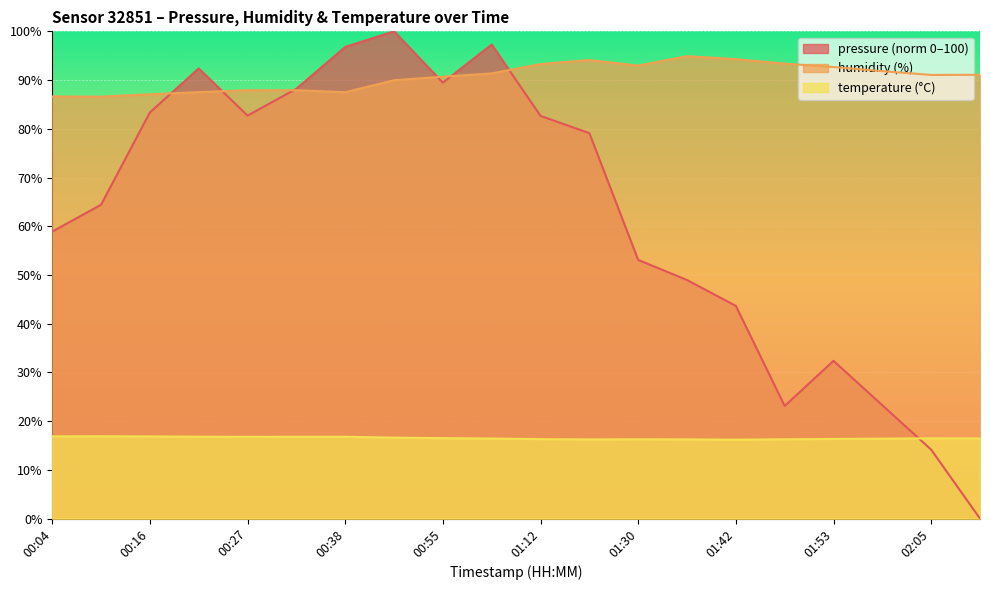

What is the sum of the pressure values at 01:59 and 00:50?

123.3